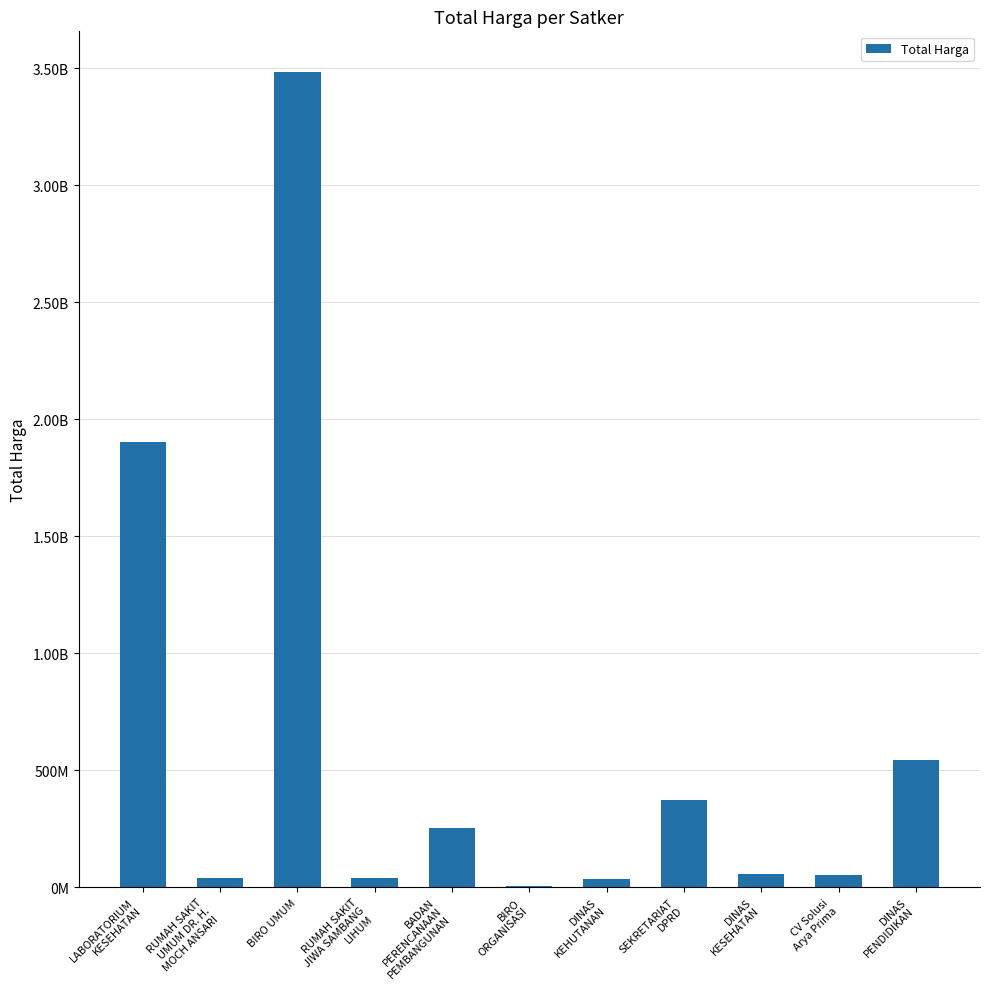

Rank the categories by value from highest to lowest.

BIRO UMUM, LABORATORIUM
KESEHATAN, DINAS
PENDIDIKAN, SEKRETARIAT
DPRD, BADAN
PERENCANAAN
PEMBANGUNAN, DINAS
KESEHATAN, CV Solusi
Arya Prima, RUMAH SAKIT
JIWA SAMBANG
LIHUM, RUMAH SAKIT
UMUM DR. H.
MOCH ANSARI, DINAS
KEHUTANAN, BIRO
ORGANISASI